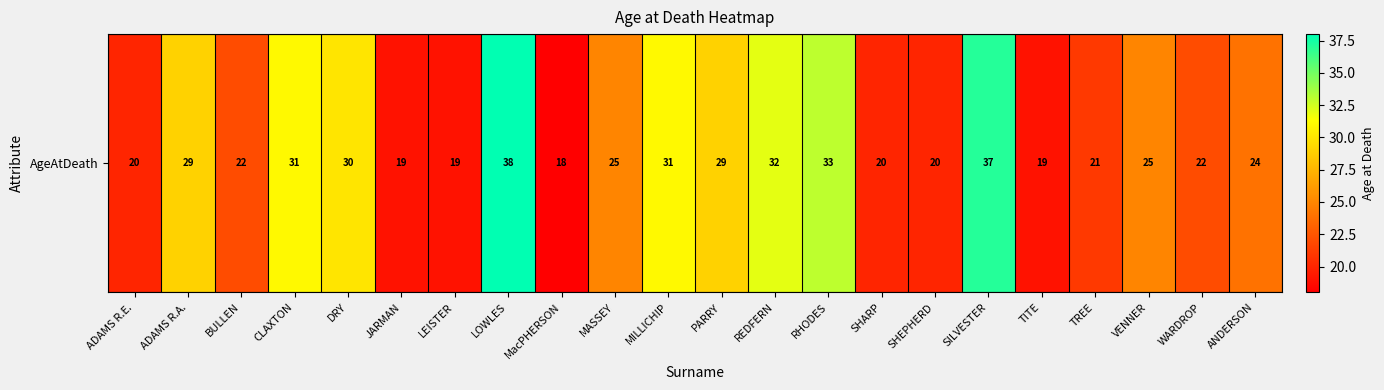

Which label corresponds to the largest value in the chart?

LOWLES